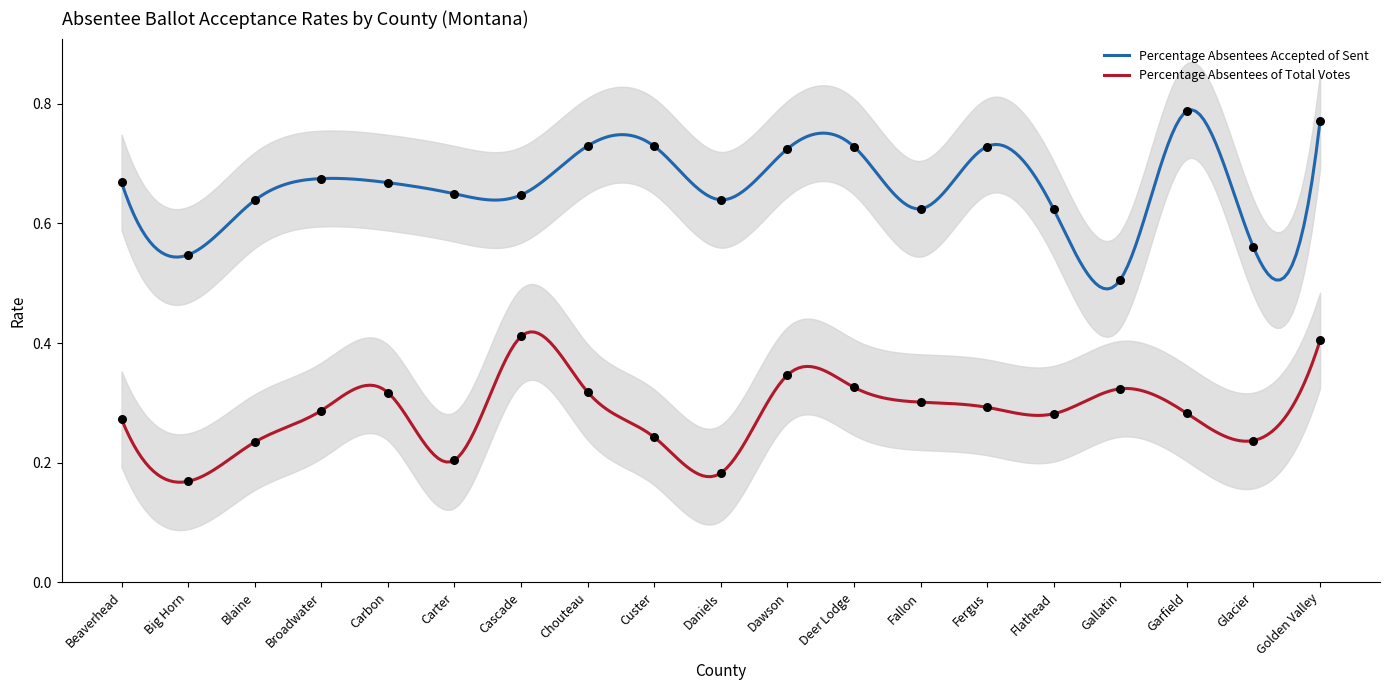

What are all the series names shown in the legend?

Percentage Absentees Accepted of Sent, Percentage Absentees of Total Votes